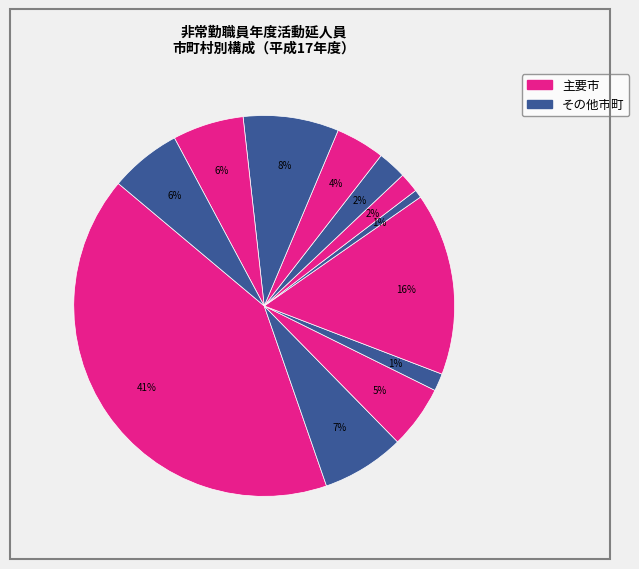

How many slices are in this pie chart?

12